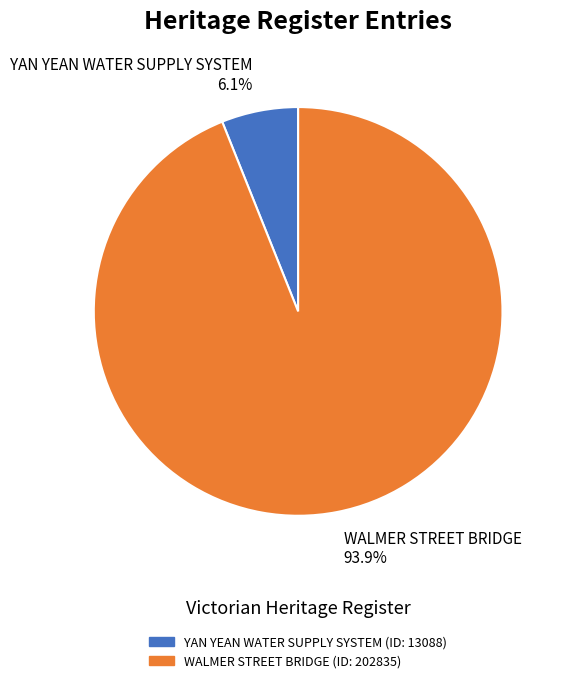

Which category has the biggest portion of the pie?

WALMER STREET BRIDGE